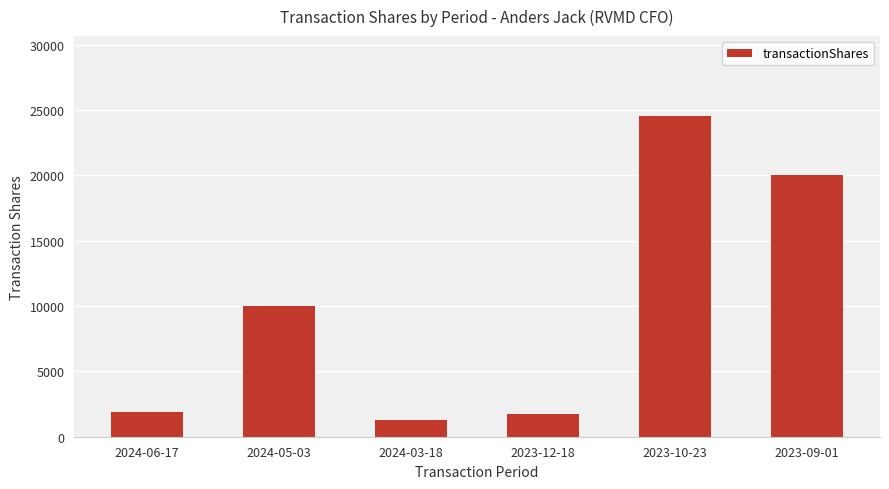

What is the average value?

9909